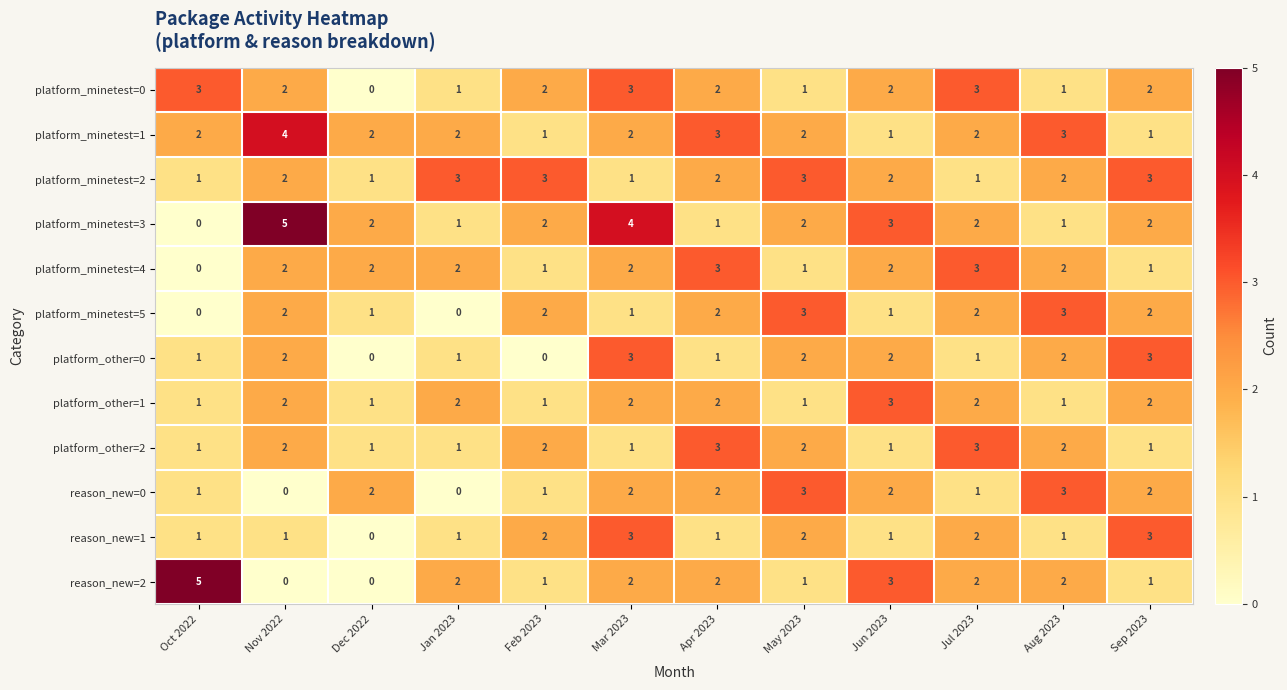

True or false: platform_other=1 has a value of 2 at Jul 2023.

True